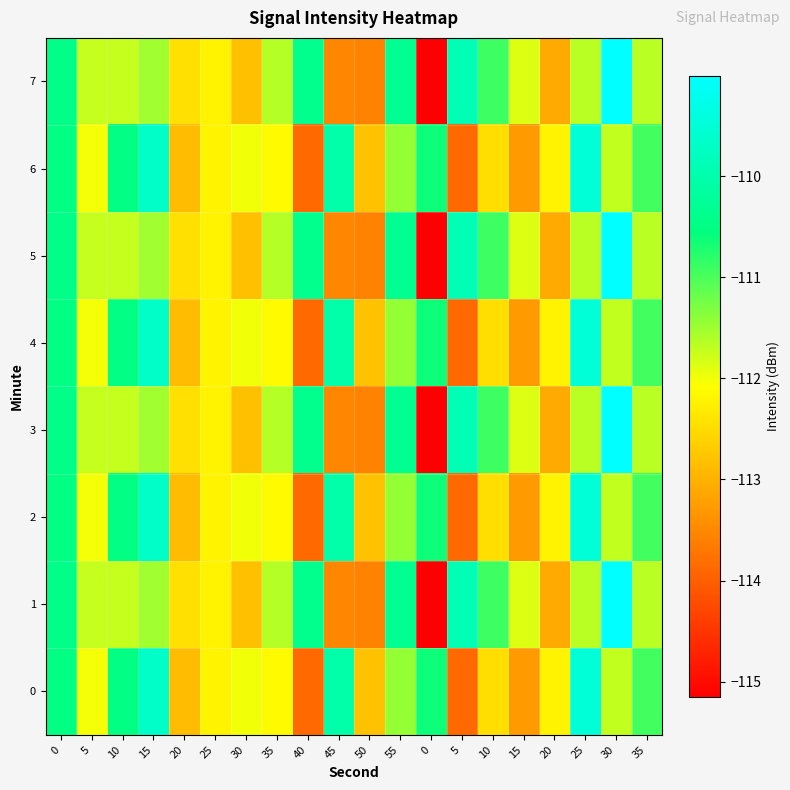

Which series has the largest range (max minus min)?

1